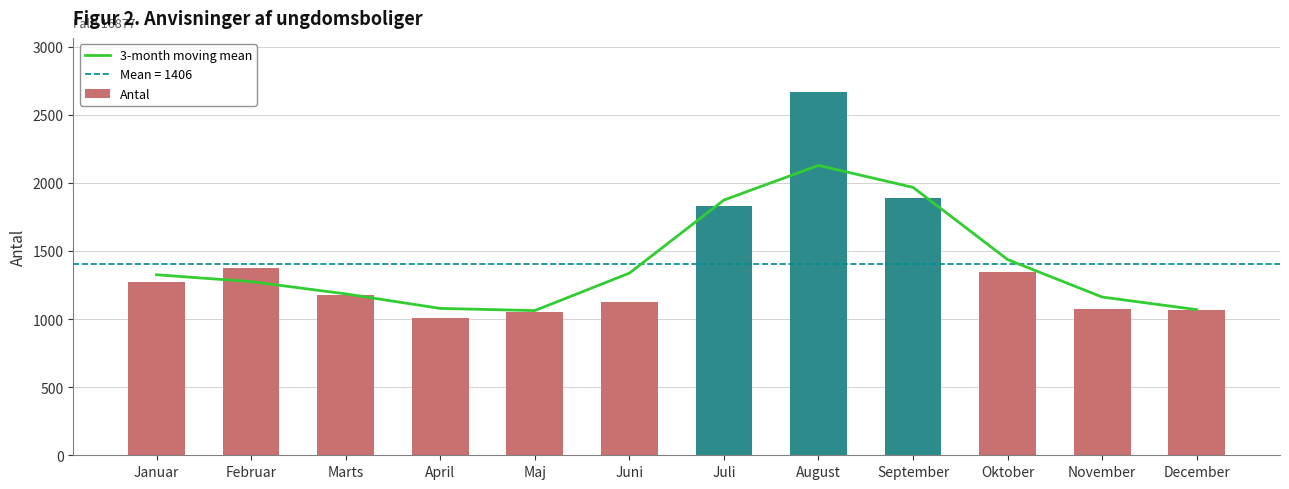

The value of 3-month moving mean at Februar is 1671.2. True or false?

False